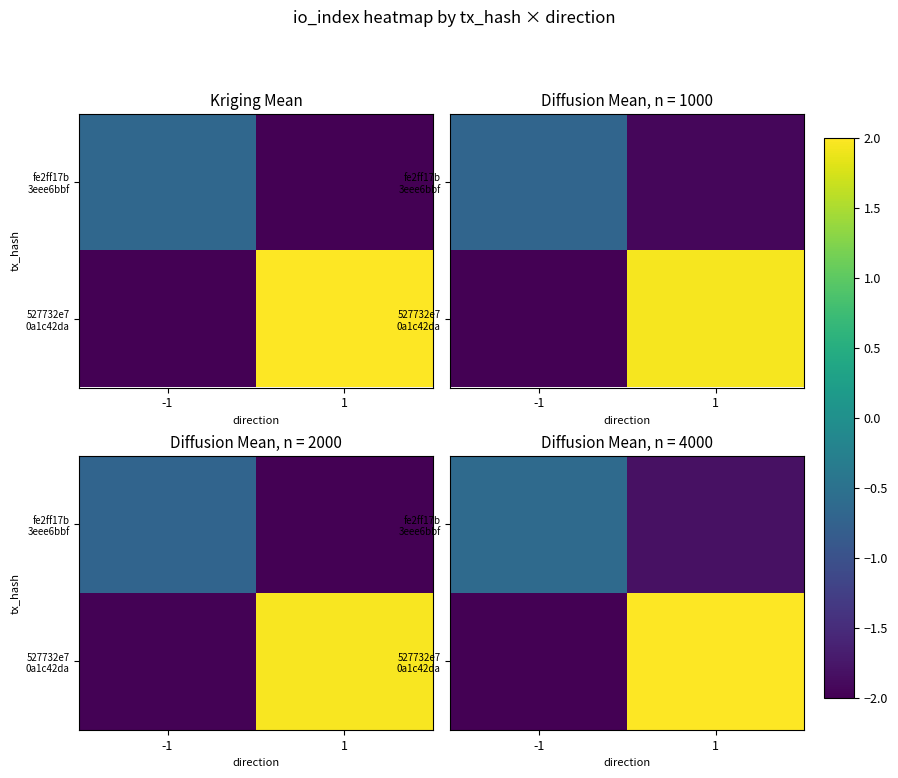

Which category has the highest value in the row_1 series?

1